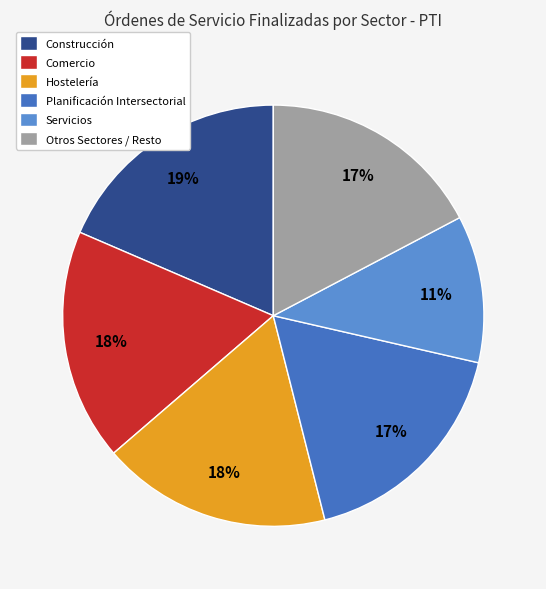

How many segments does this pie chart have?

6